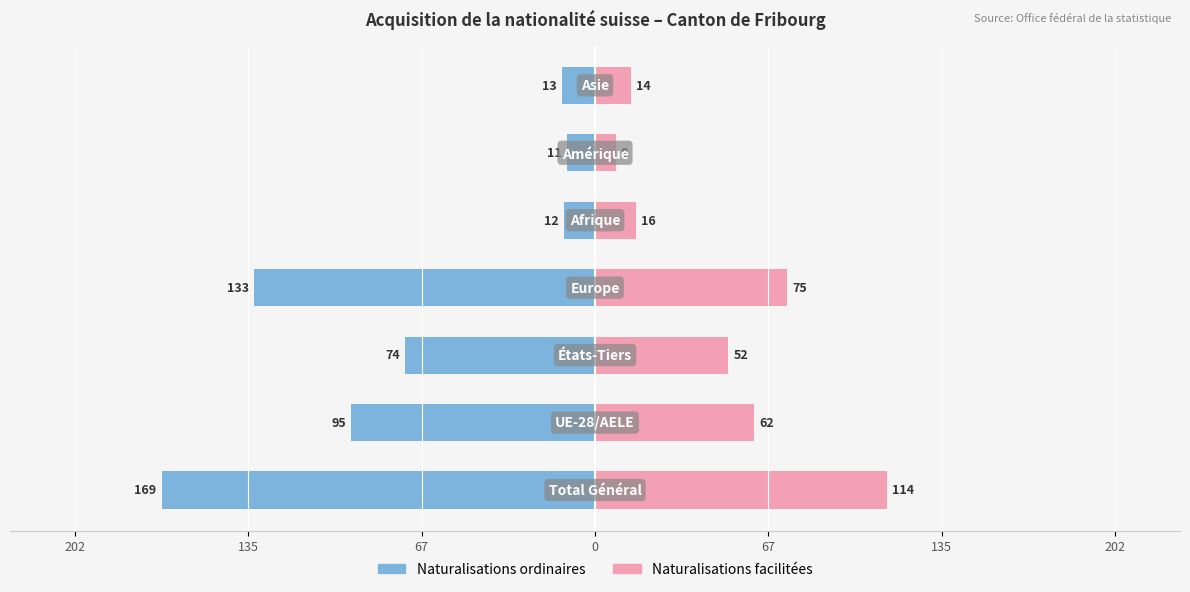

Reading right to left, extract all data points from this chart.

Naturalisations ordinaires: -13	-11	-12	-133	-74	-95	-169
Naturalisations facilitées: 14	8	16	75	52	62	114